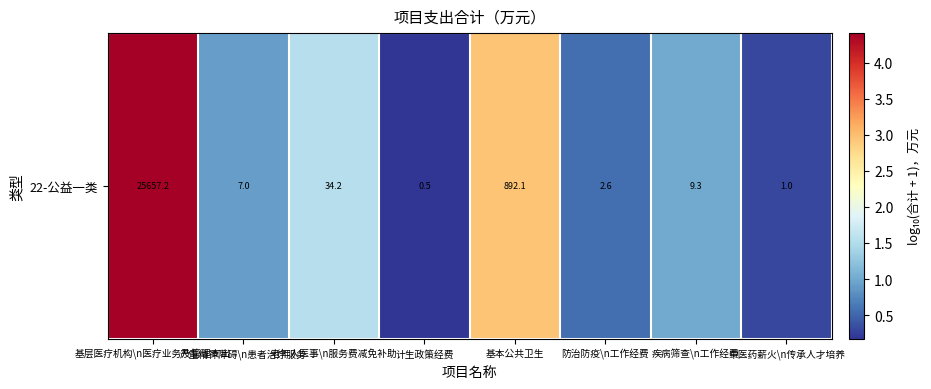

Count the number of categories in the chart.

8